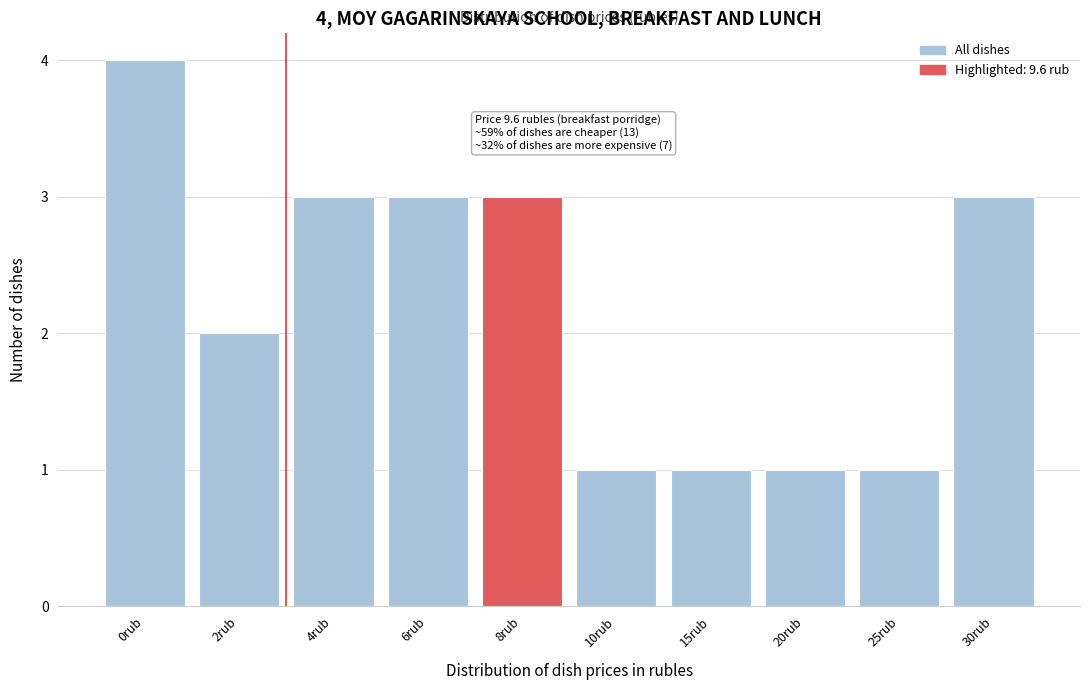

Reading right to left, list all the values displayed in this chart.

3	1	1	1	1	3	3	3	2	4